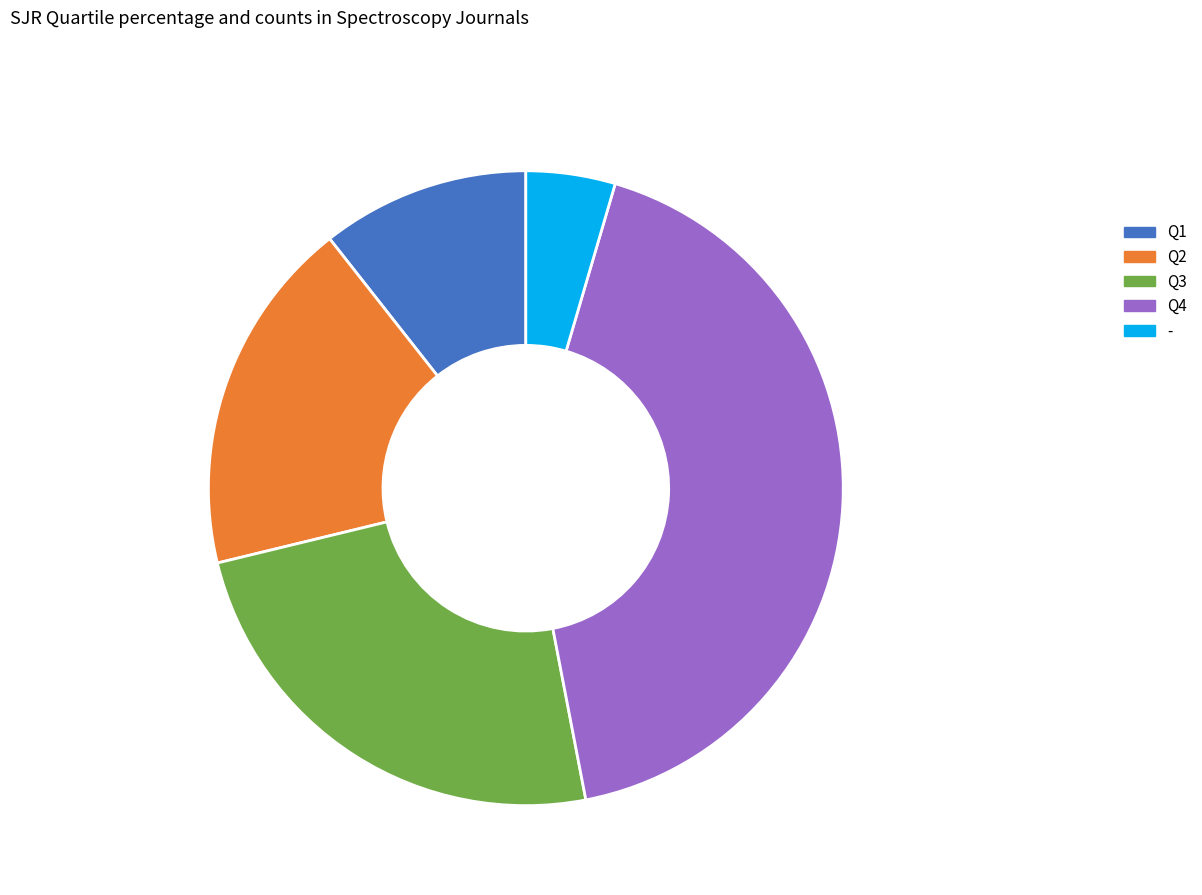

How much of the chart is everything except Q1?

89.4%